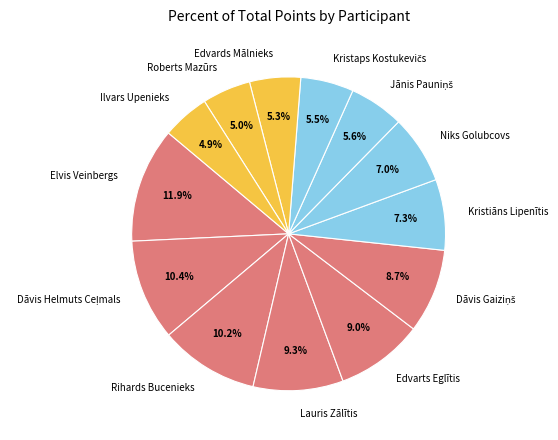

What is the largest slice in the pie chart?

Elvis Veinbergs